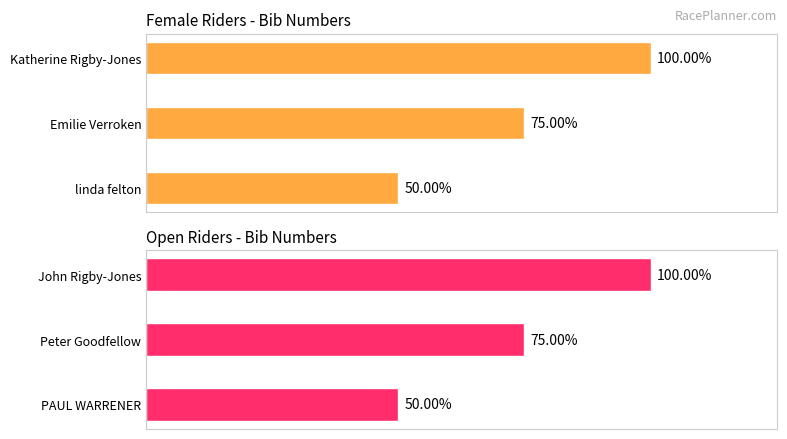

Is it true that Female equals 6 at Katherine Rigby-Jones?

False